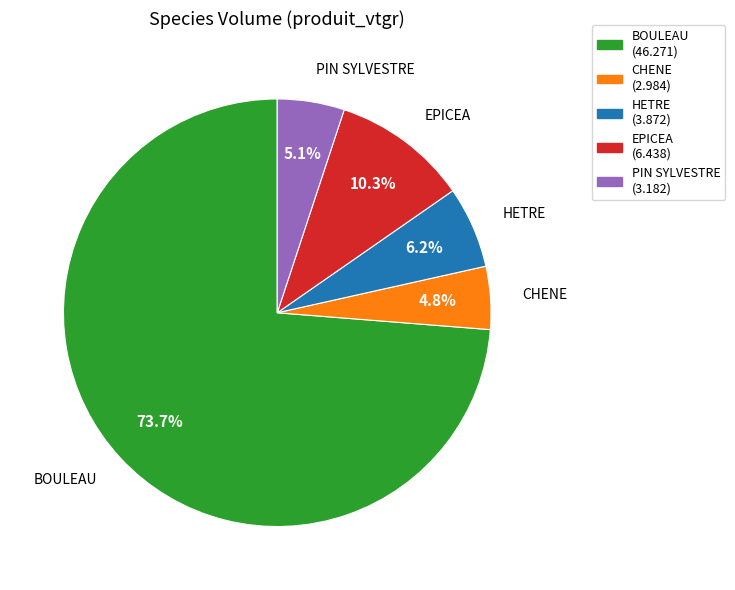

What percentage is the HETRE slice, to the nearest percent?

6%